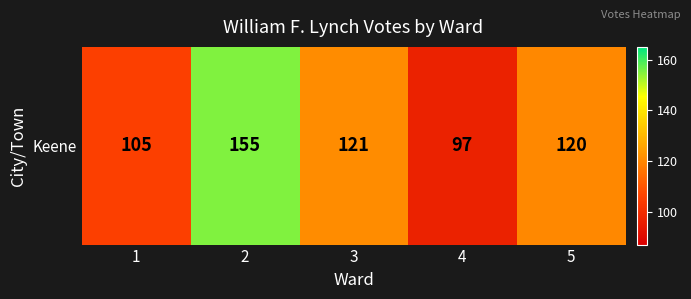

What is the maximum value shown in the chart?

155